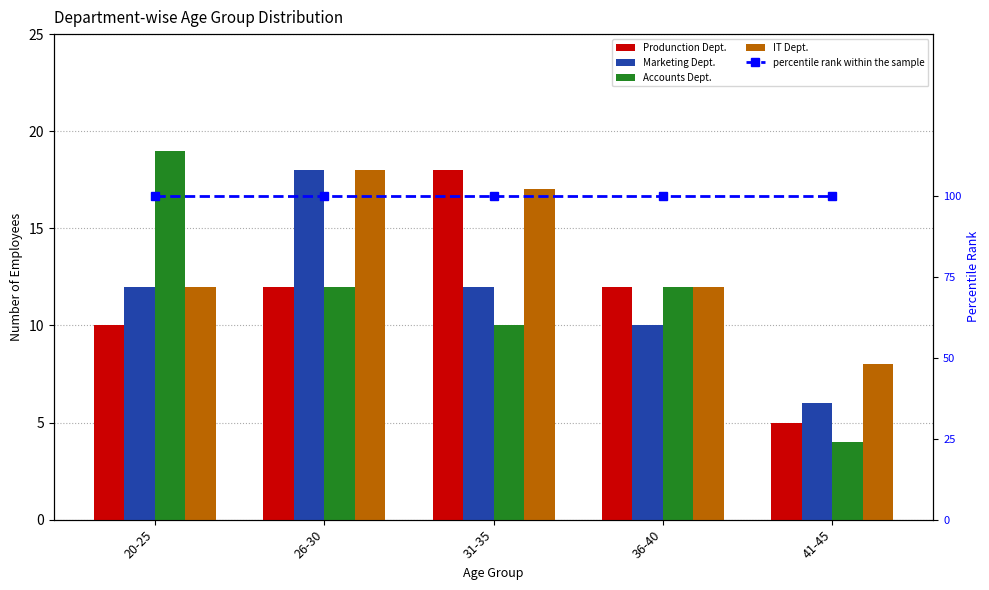

At which category is the sum across all series the highest?

26-30